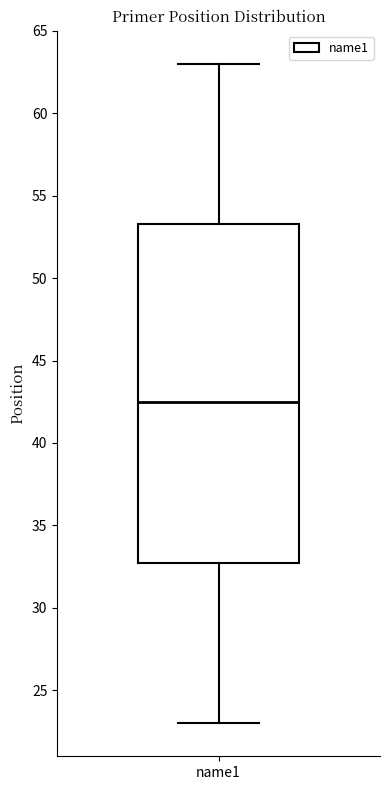

Where does the median line of the box for name1 sit on the y-axis? The values are not printed on the chart, so give them approximately, as read against the axis.

42.5